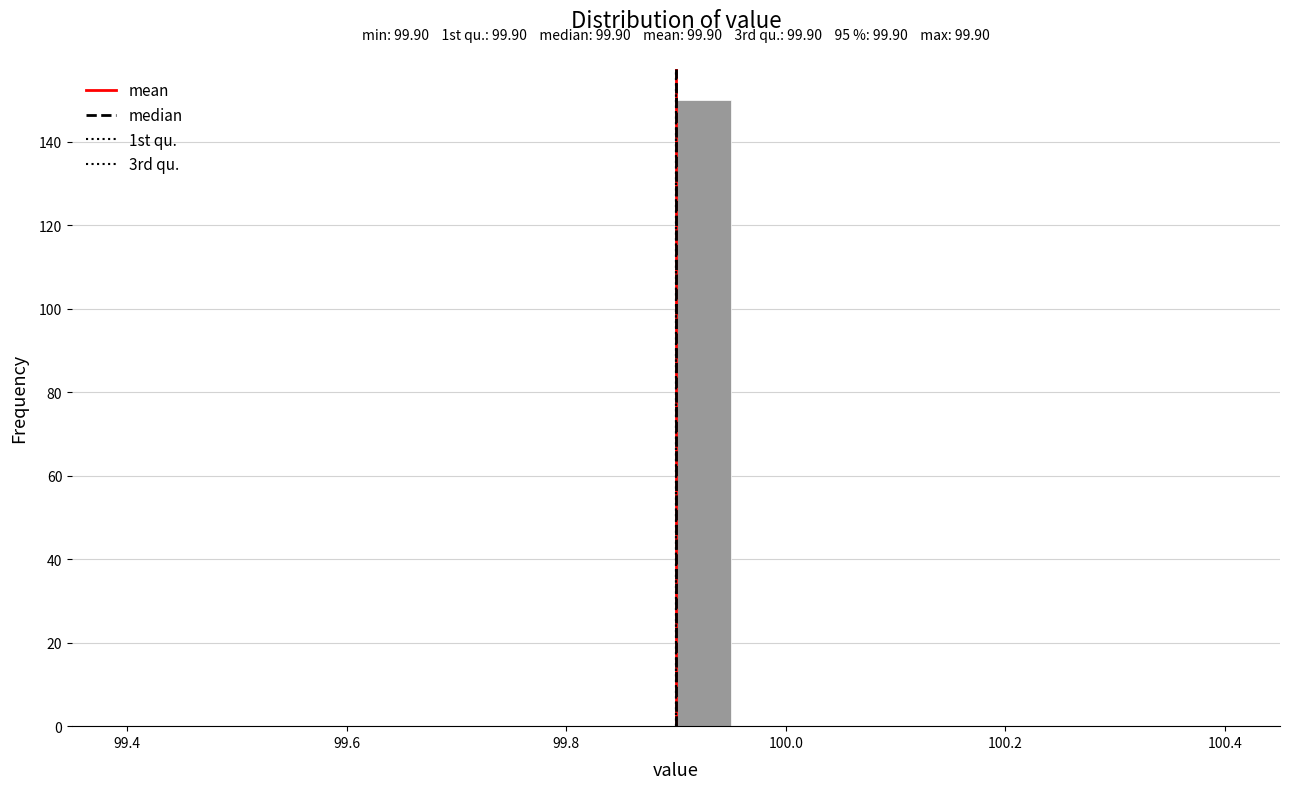

Read against the x-axis, roughly where is the centre of the tallest bar?

99.92